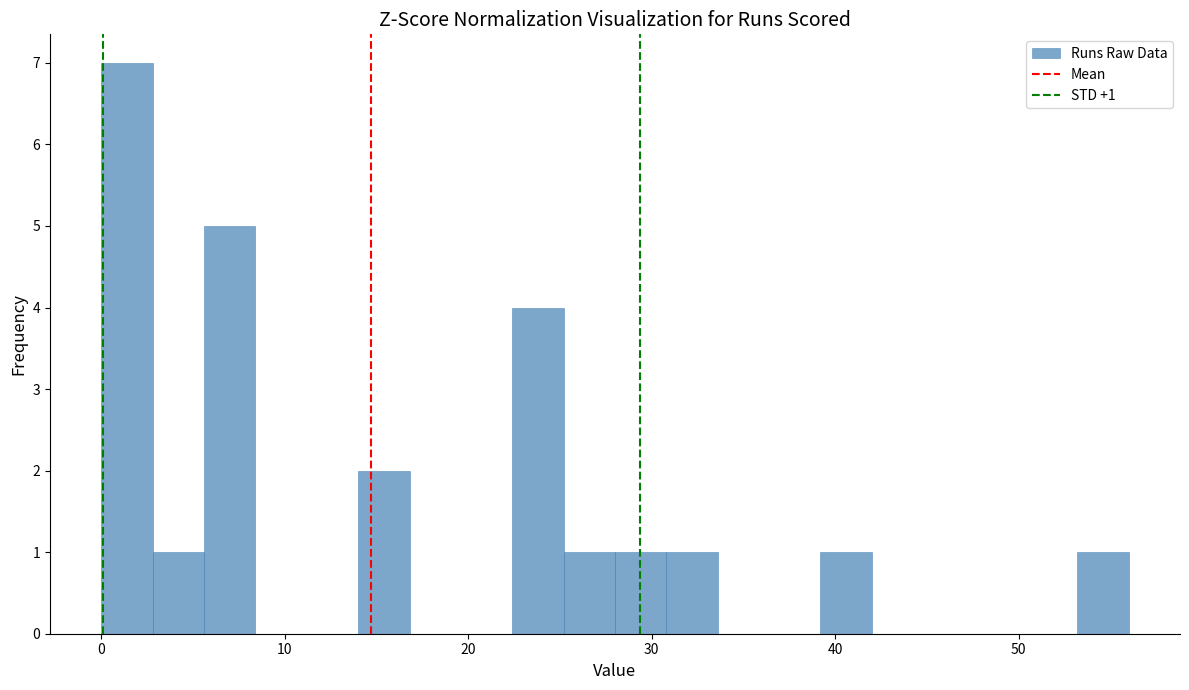

Around what value on the x-axis is the tallest bar? Give the approximate position of its centre, as read against the axis.

1